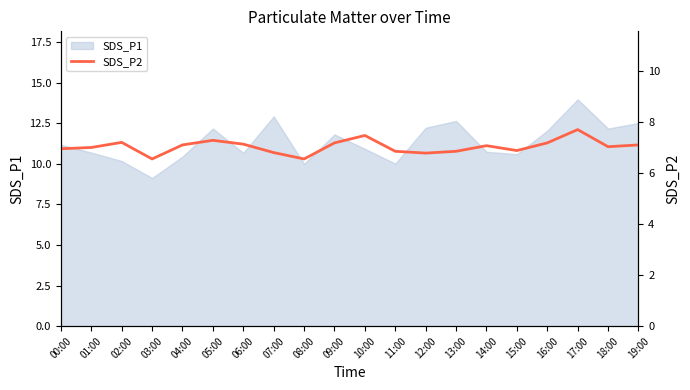

How many interior local peaks (higher than both neighbors) does the data have?

5